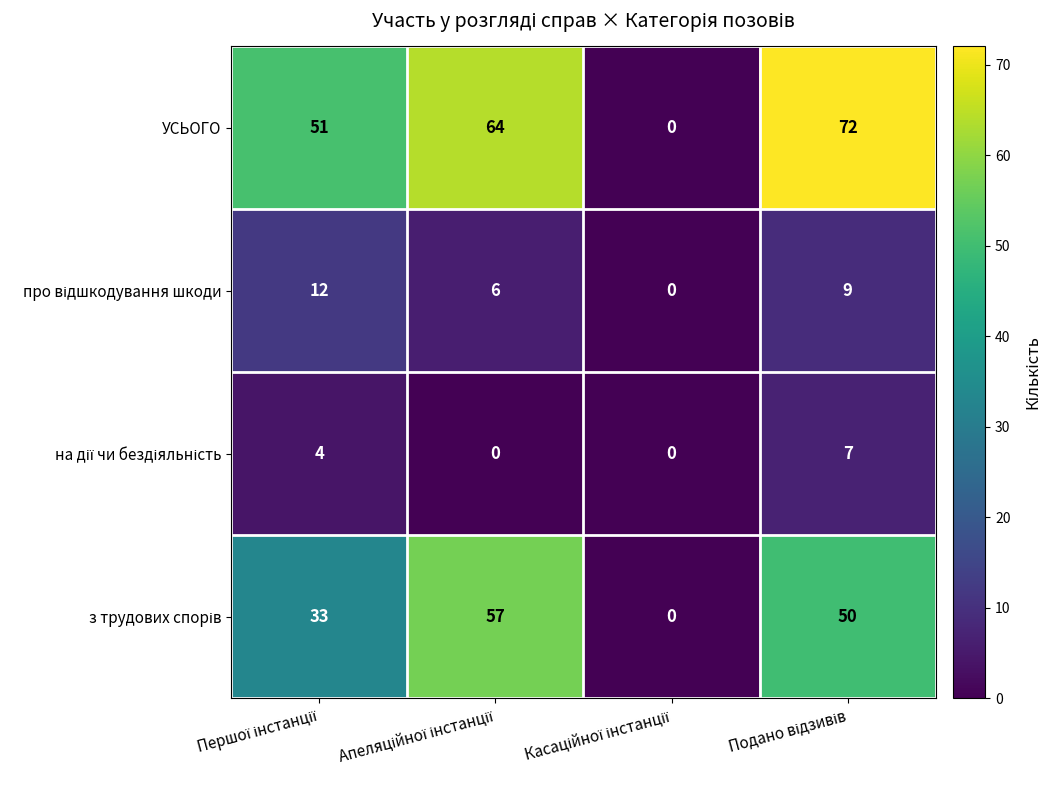

Which series has the largest total across all categories?

УСЬОГО